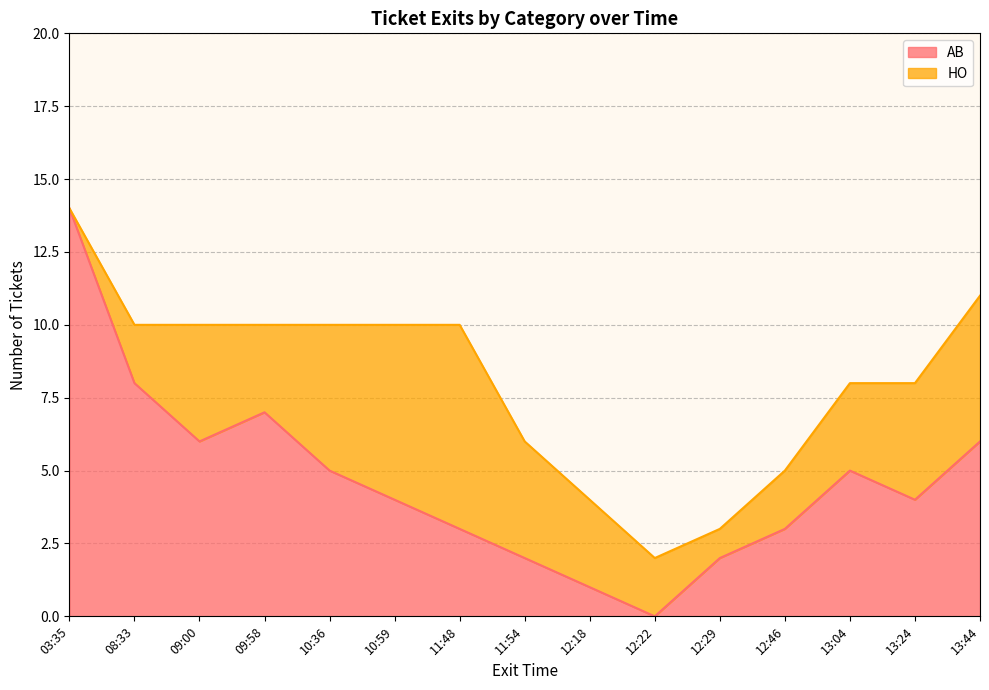

How many data points are less than 4?

6